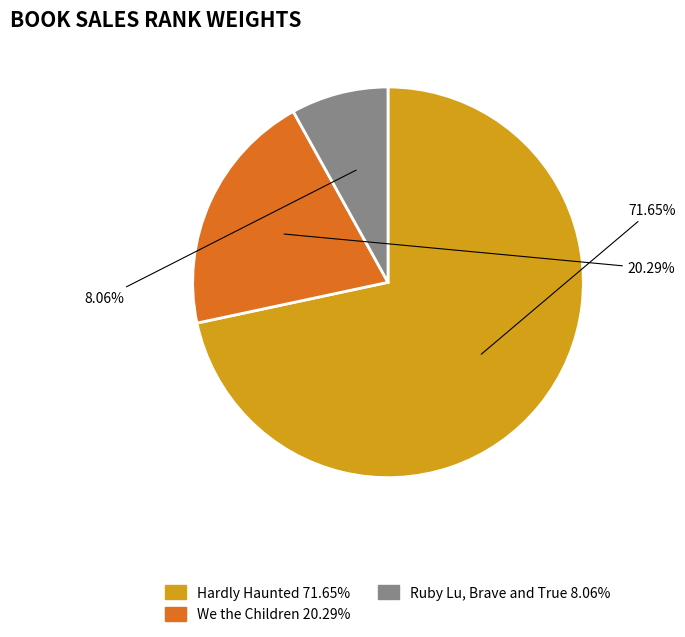

To the nearest percent, what percentage of the pie is Ruby Lu, Brave and True?

8%